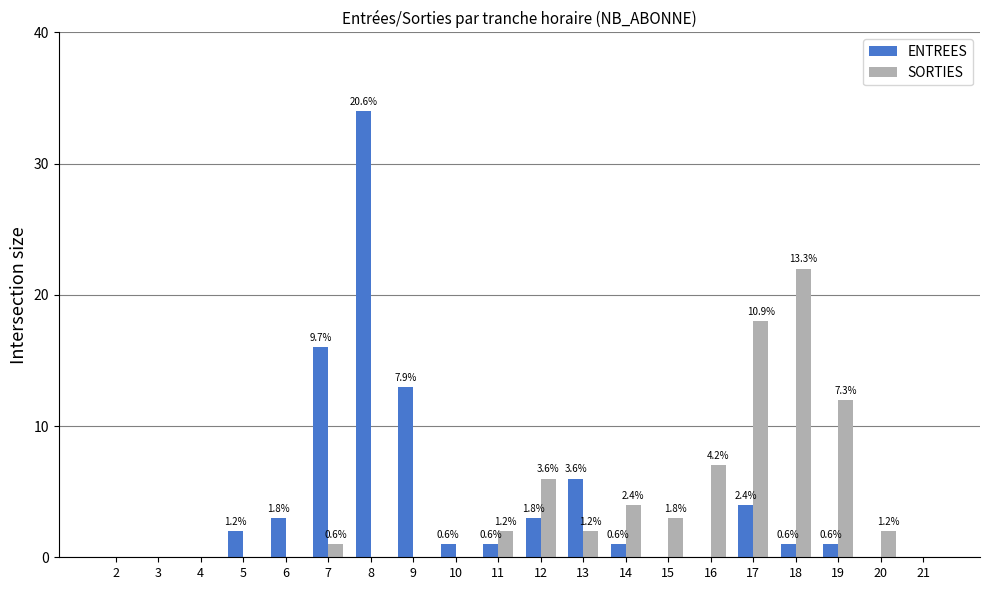

Are the bars grouped side by side (vs. stacked)?

Yes